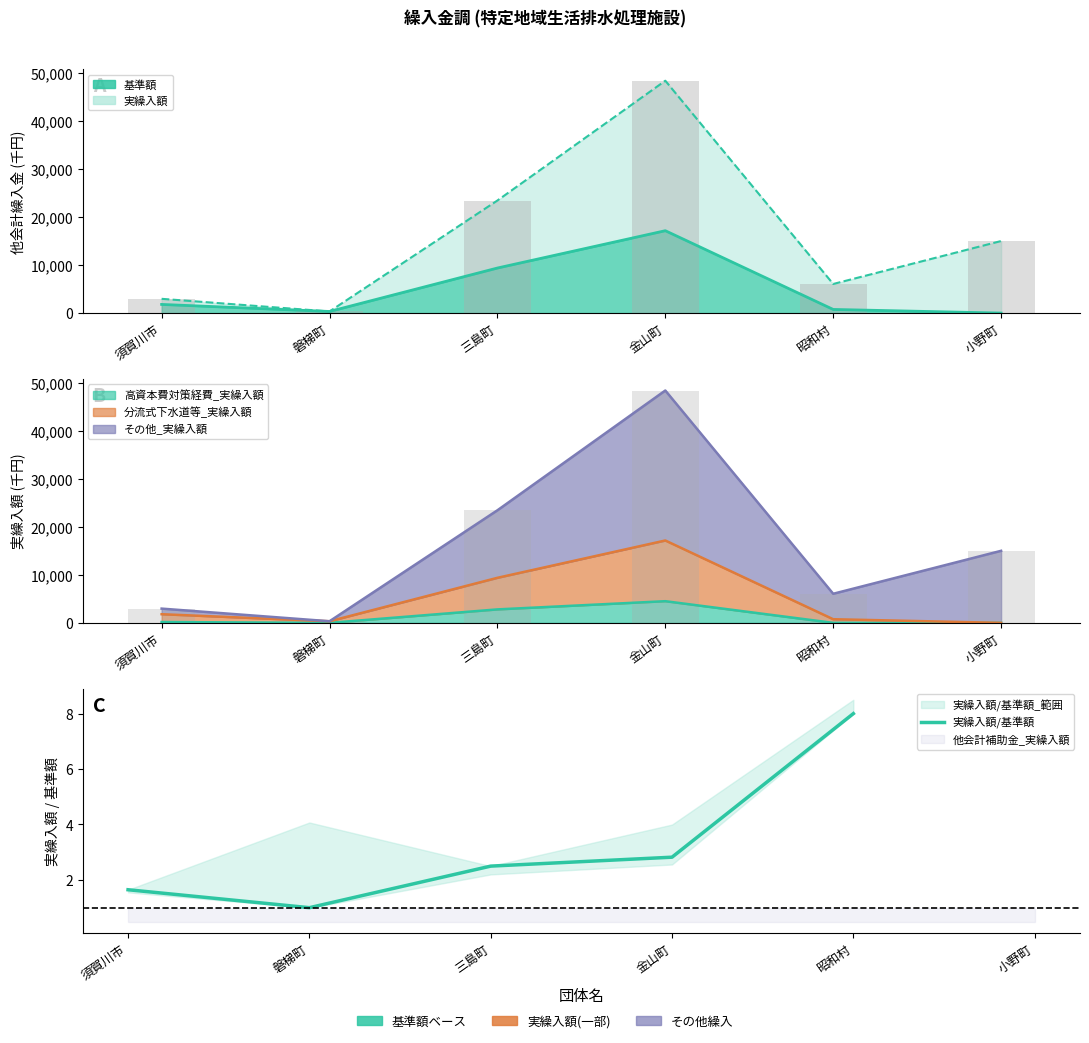

What is the smallest value displayed?

1.0